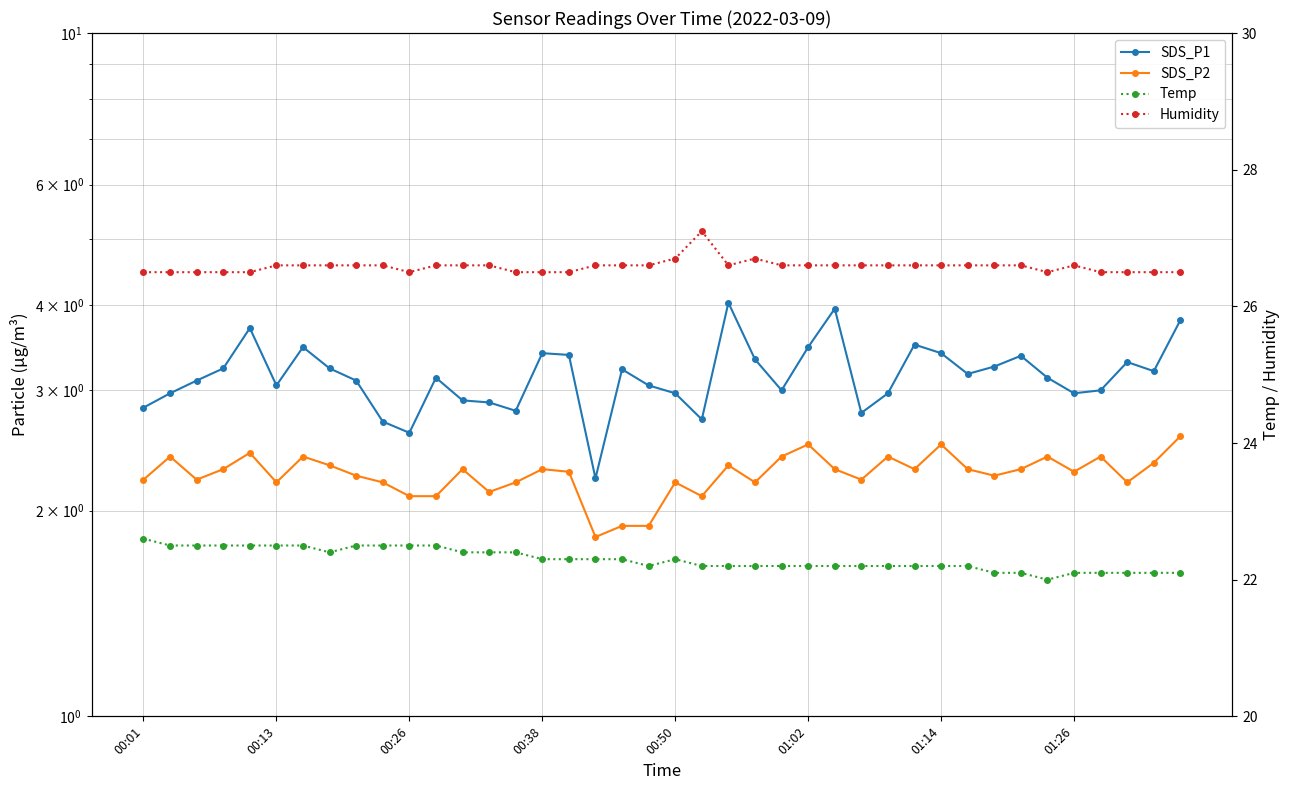

Between 14 and 27, which series saw the biggest shift?

Temp